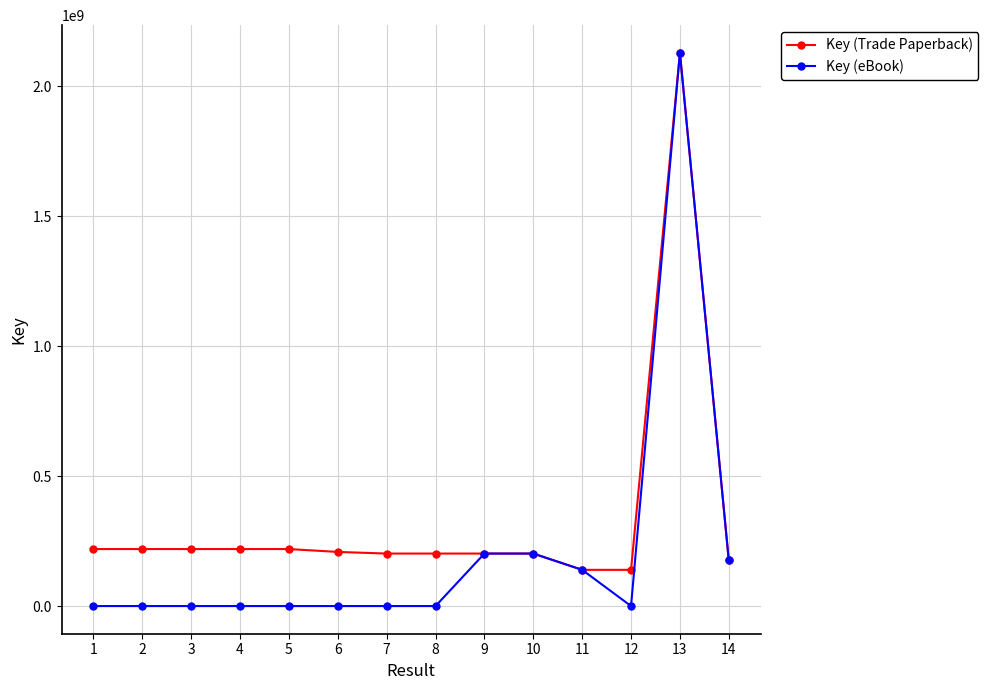

True or false: Key (Trade Paperback) has a value of 331581233 at 7.

False